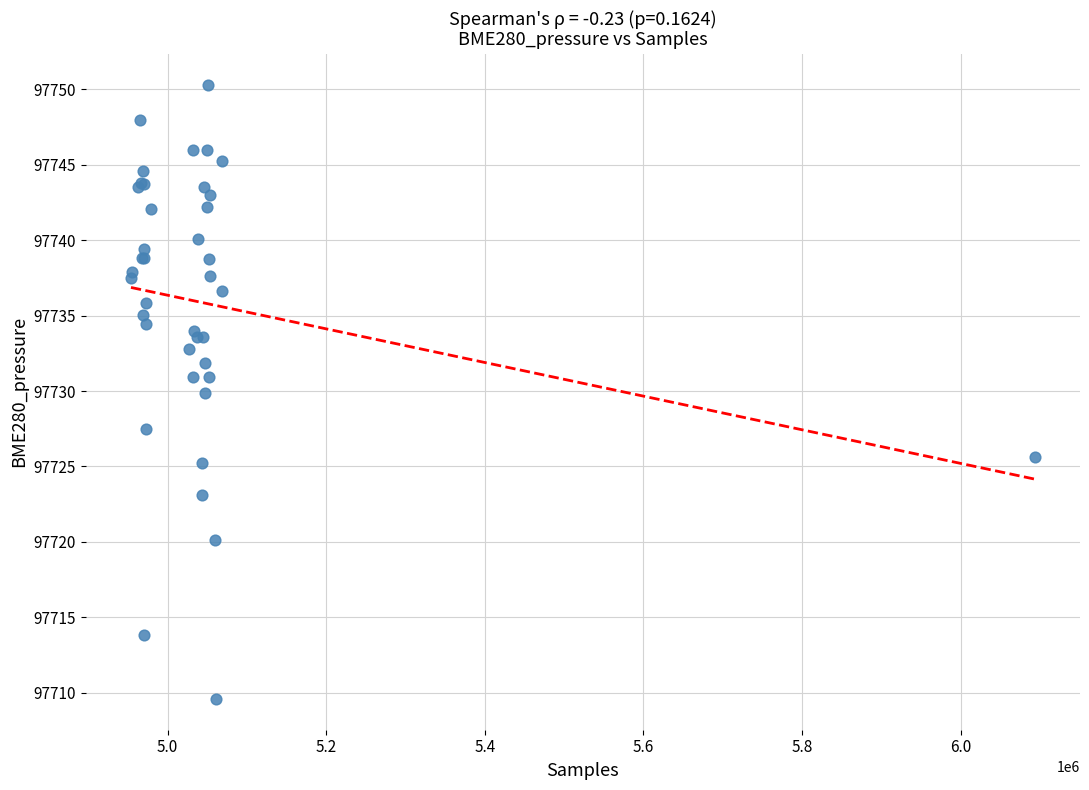

What Y value in the scatter plot is closest to 97729?

97729.9